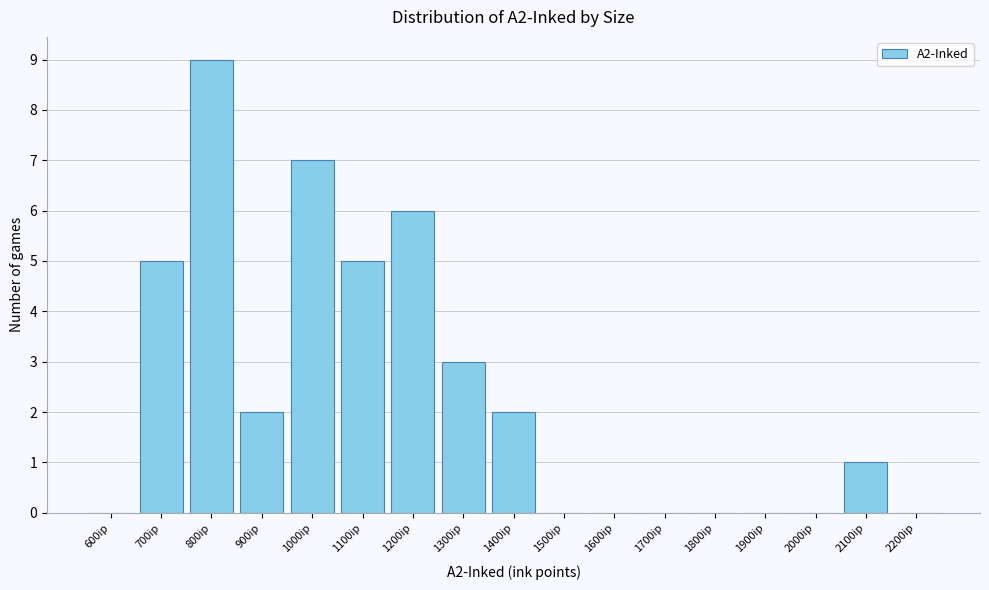

What is the greatest value displayed?

9